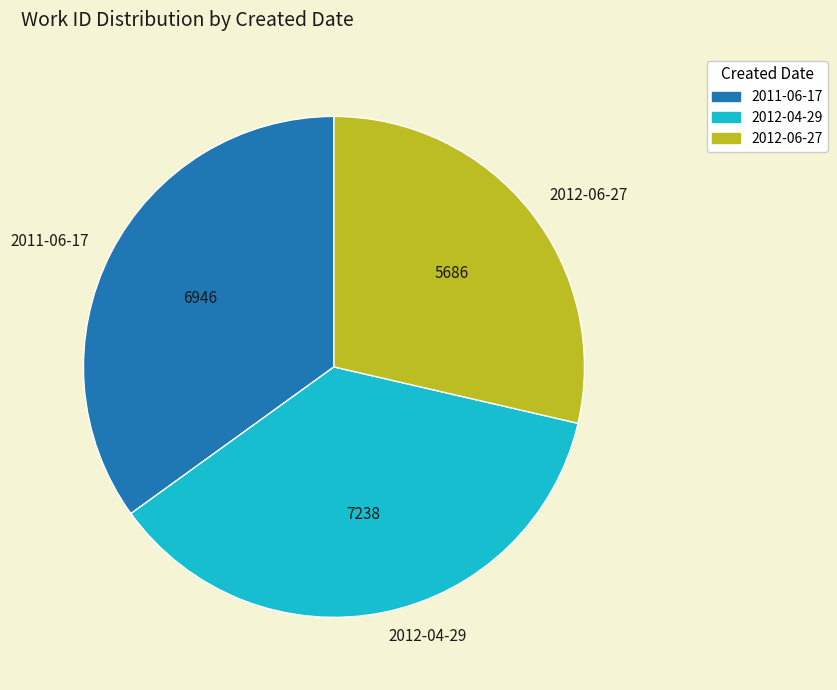

Does any single category account for the majority?

No